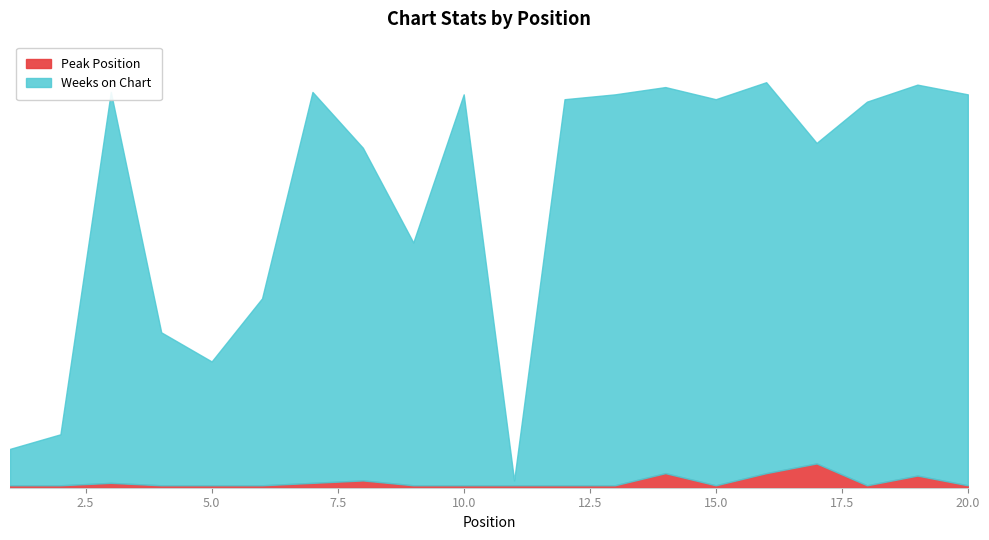

Reading right to left, what are all the values shown in this chart?

Weeks on Chart: 161	161	158	132	161	159	159	161	159	2	161	100	137	161	77	51	63	161	21	15
Peak Position: 1	5	1	10	6	1	6	1	1	1	1	1	3	2	1	1	1	2	1	1